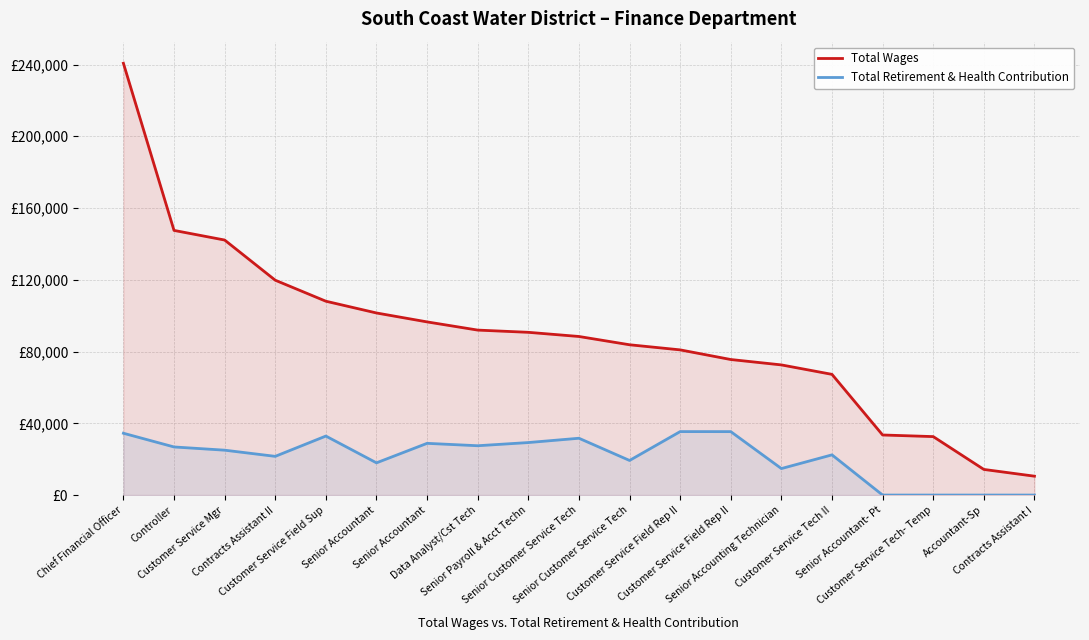

What are all the series names shown in the legend?

Total Wages, Total Retirement & Health Contribution